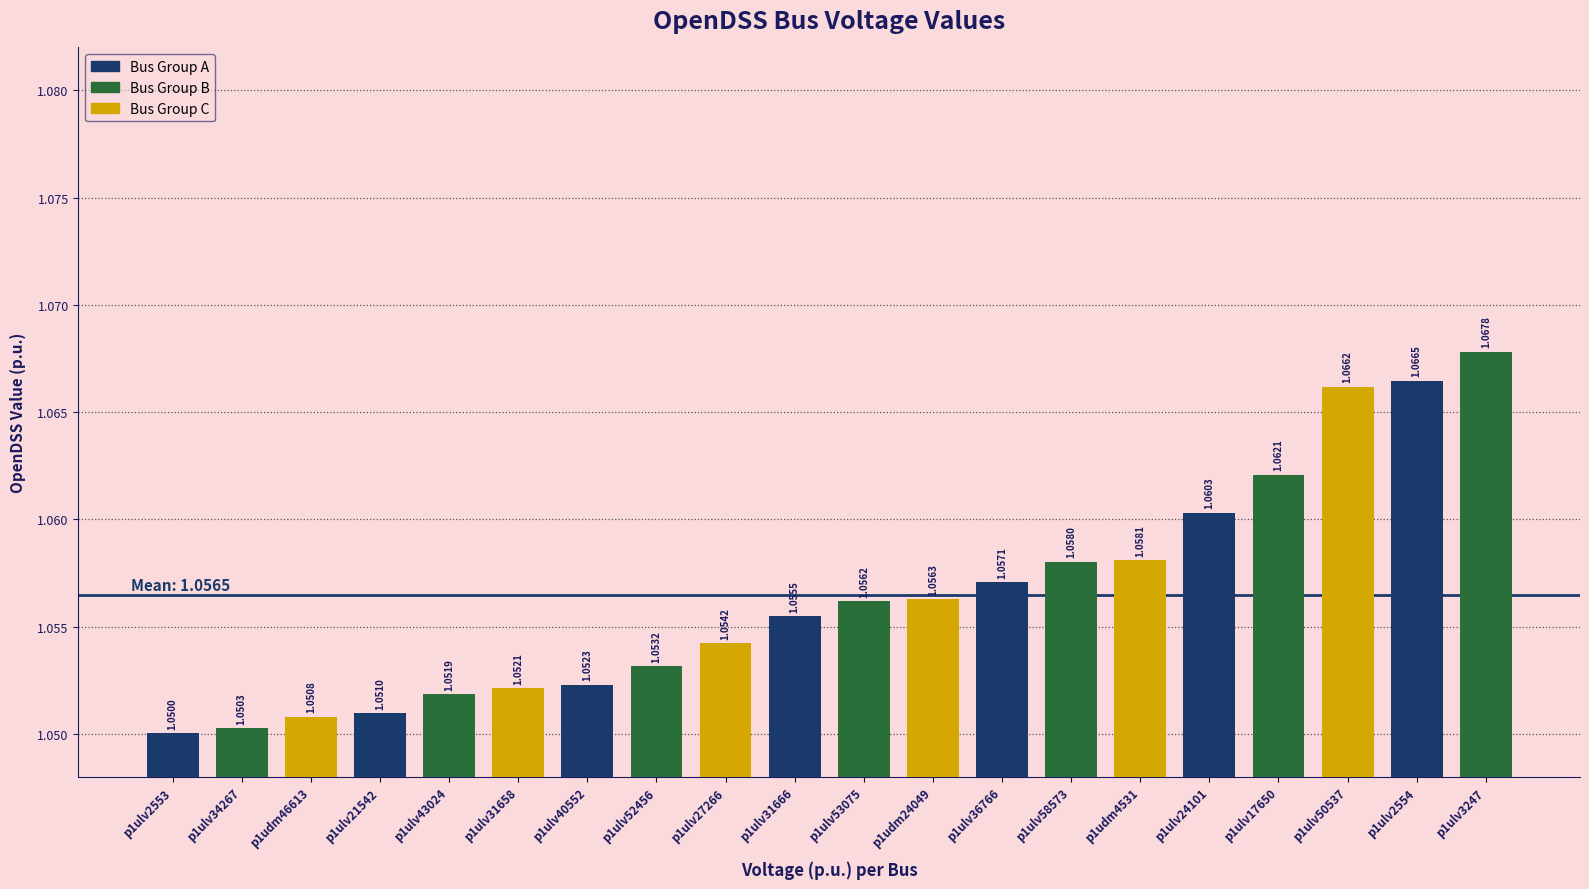

List the labels in order of value, largest first.

p1ulv3247, p1ulv2554, p1ulv50537, p1ulv17650, p1ulv24101, p1udm4531, p1ulv58573, p1ulv36766, p1udm24049, p1ulv53075, p1ulv31666, p1ulv27266, p1ulv52456, p1ulv40552, p1ulv31658, p1ulv43024, p1ulv21542, p1udm46613, p1ulv34267, p1ulv2553